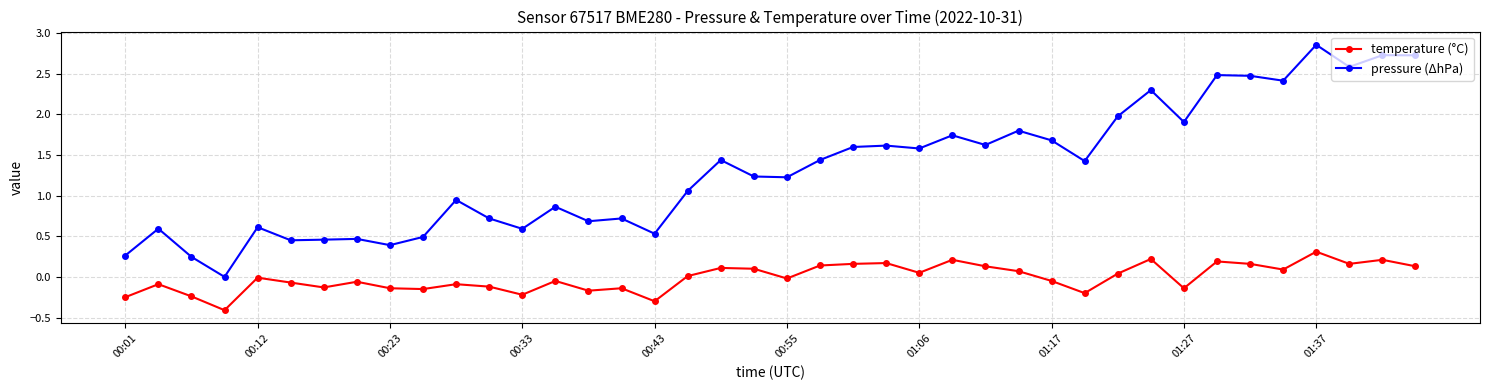

Which series has the widest spread of values?

pressure (ΔhPa)